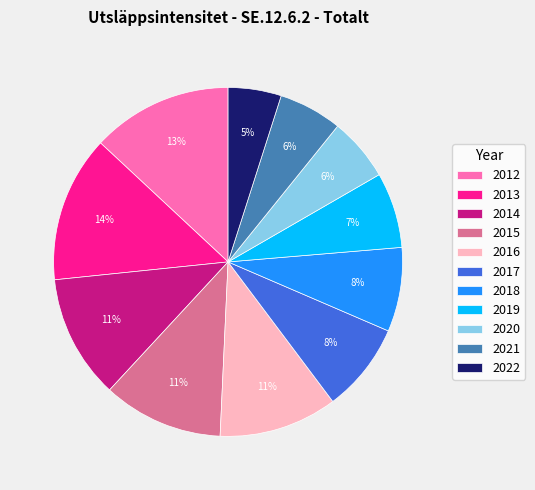

Combined, do 2019 and 2020 account for over 50%?

No